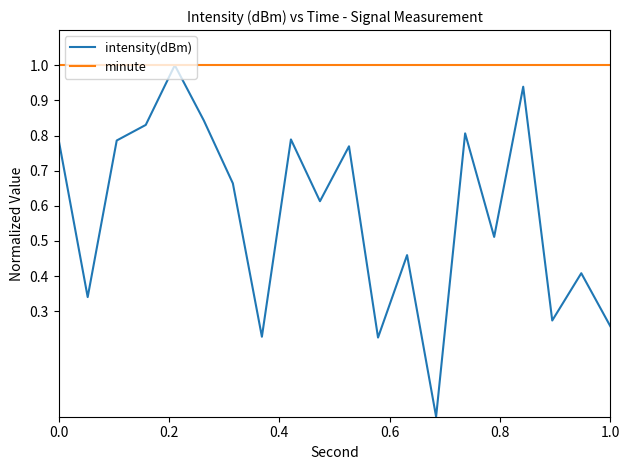

In intensity(dBm), how many points are higher than both neighbors (excluding endpoints)?

7